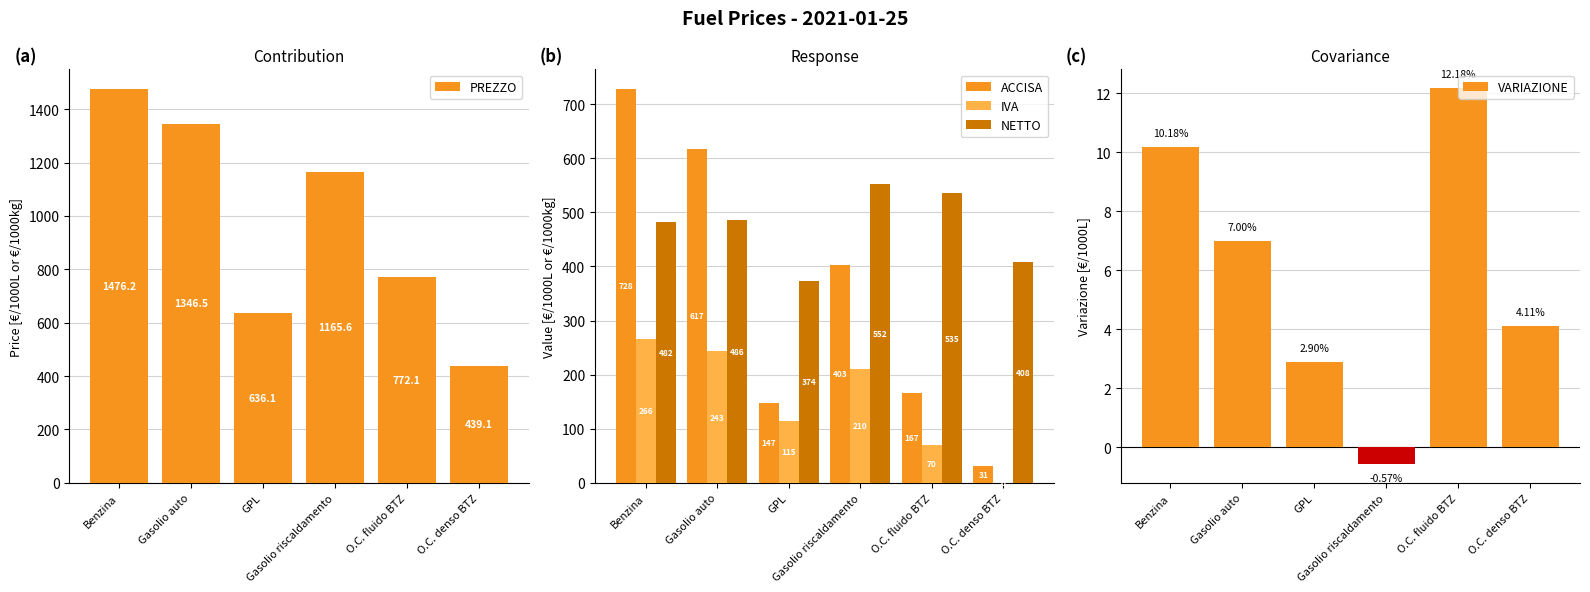

What is the spread (max minus min) of values at O.C. denso BTZ?

439.1